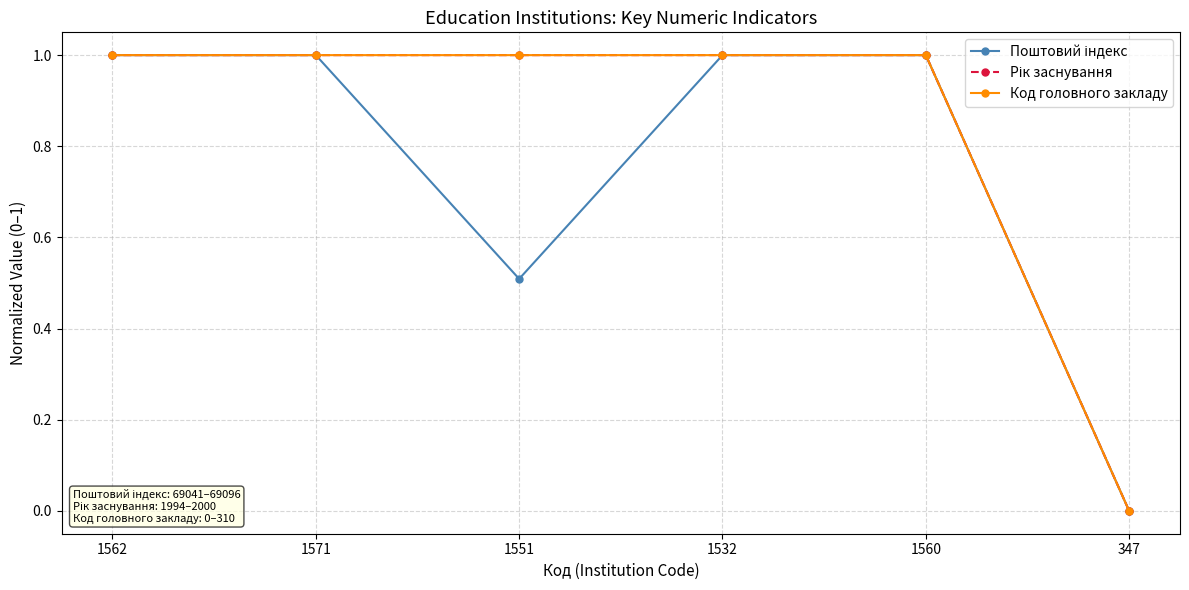

True or false: Поштовий індекс and Рік заснування cross at least once.

False